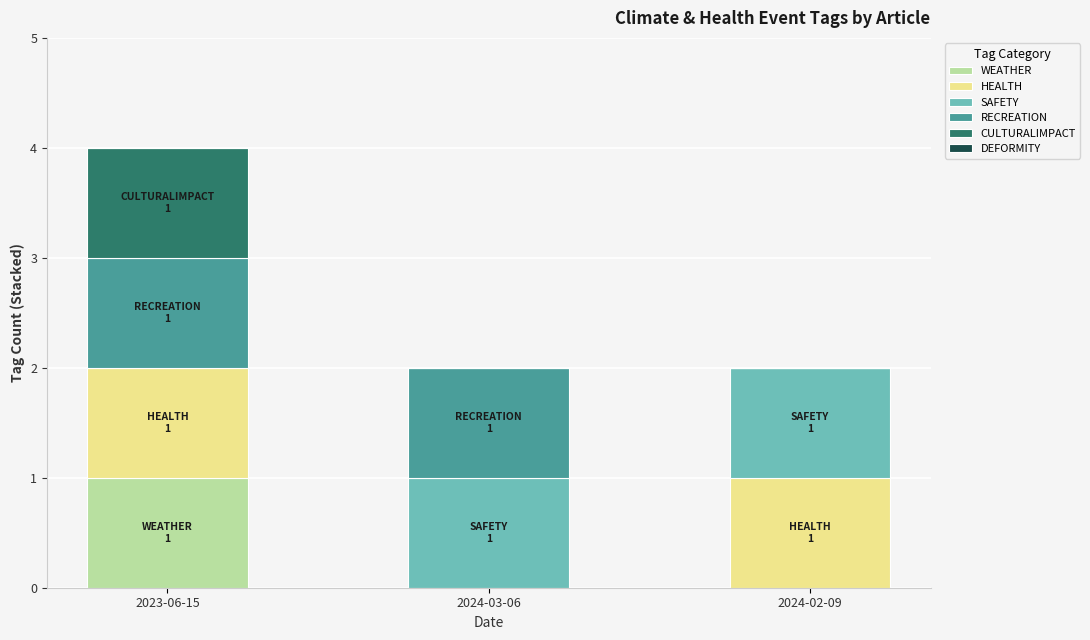

At which label does WEATHER reach its peak?

2023-06-15